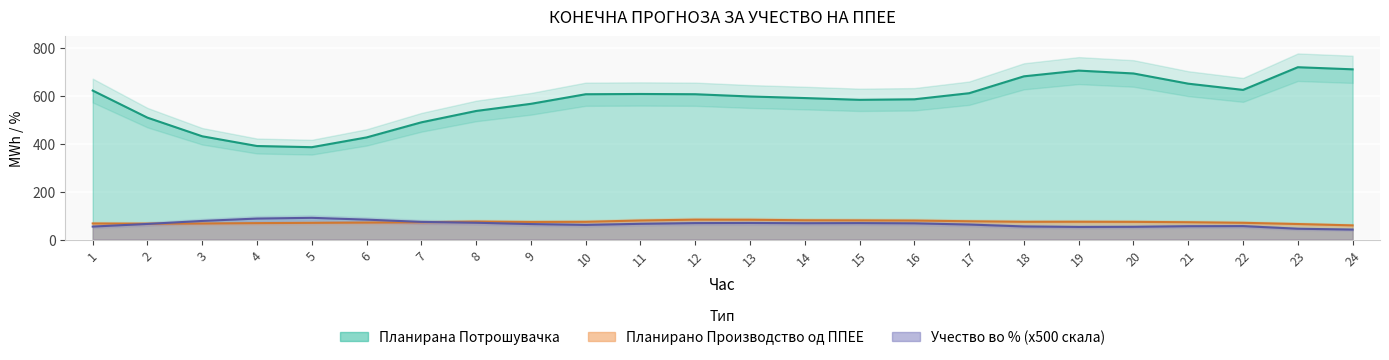

True or false: Учество во % од конзумот has a value of 62.5 at 17.

True